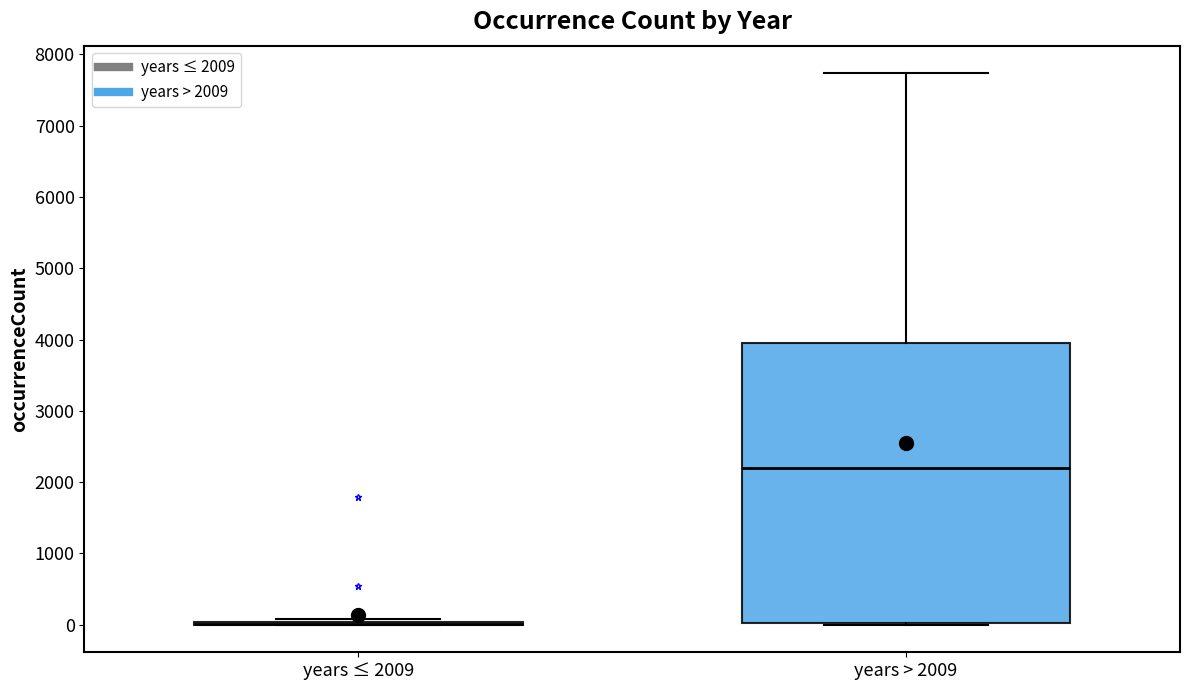

Reading left to right, transcribe this box plot: for each box, give where its median line is, the range the box spans, and where its two whiskers end, as read against the y-axis. The values are not printed on the chart, so give them approximately, as read against the axis.

years ≤ 2009: box collapsed to a line at 0, whiskers 0 to 100
years > 2009: median 2200, box 0 to 3900, whiskers 0 to 7700